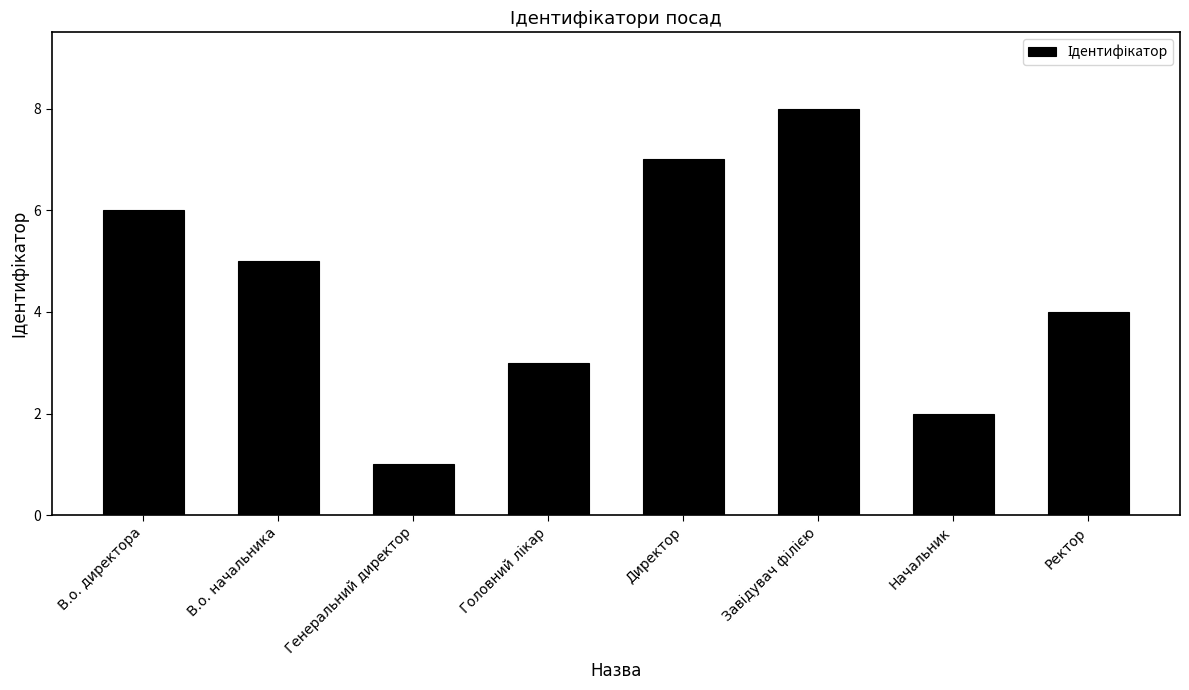

Approximately how many times larger is the value at В.о. директора compared to Директор?

0.9